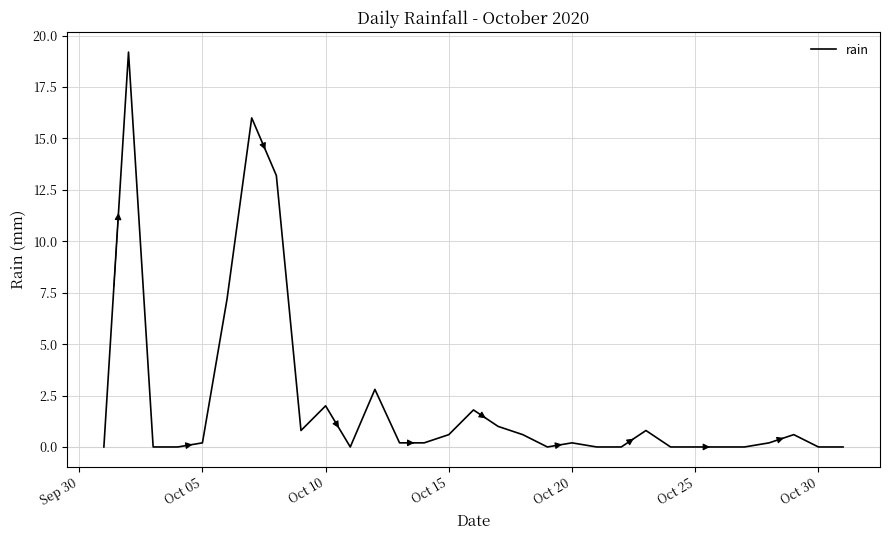

What is the greatest value displayed?

19.2